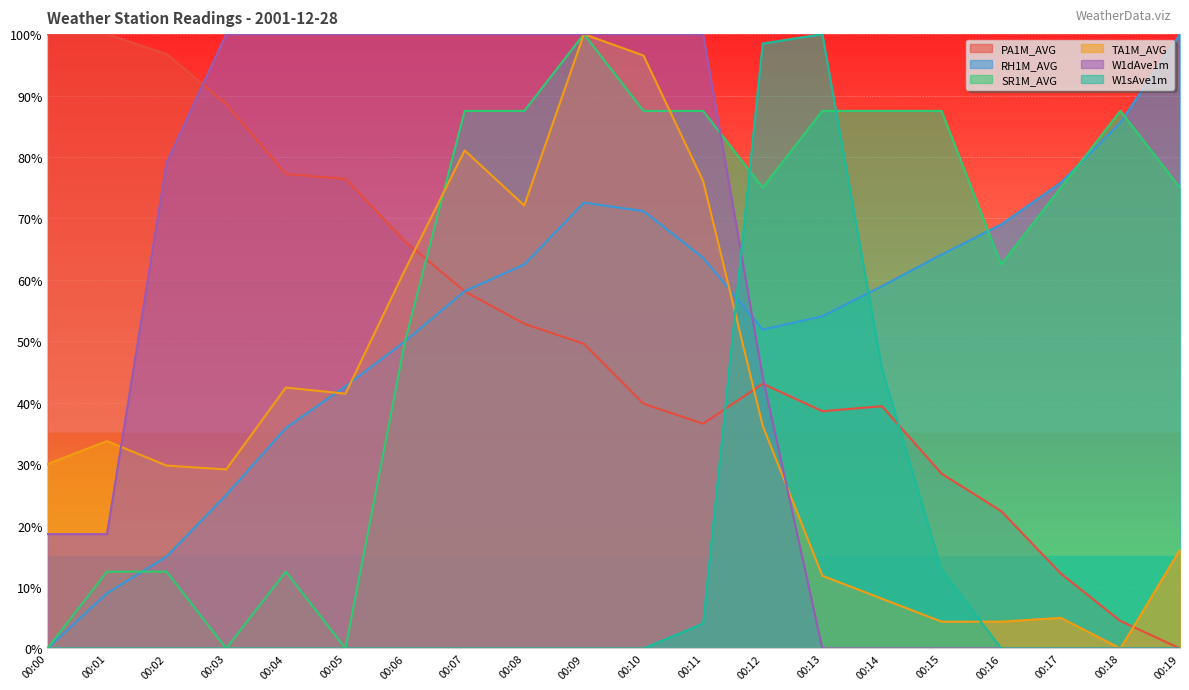

Rank the series at 00:00 from highest to lowest value.

PA1M_AVG, TA1M_AVG, W1dAve1m, RH1M_AVG, SR1M_AVG, W1sAve1m